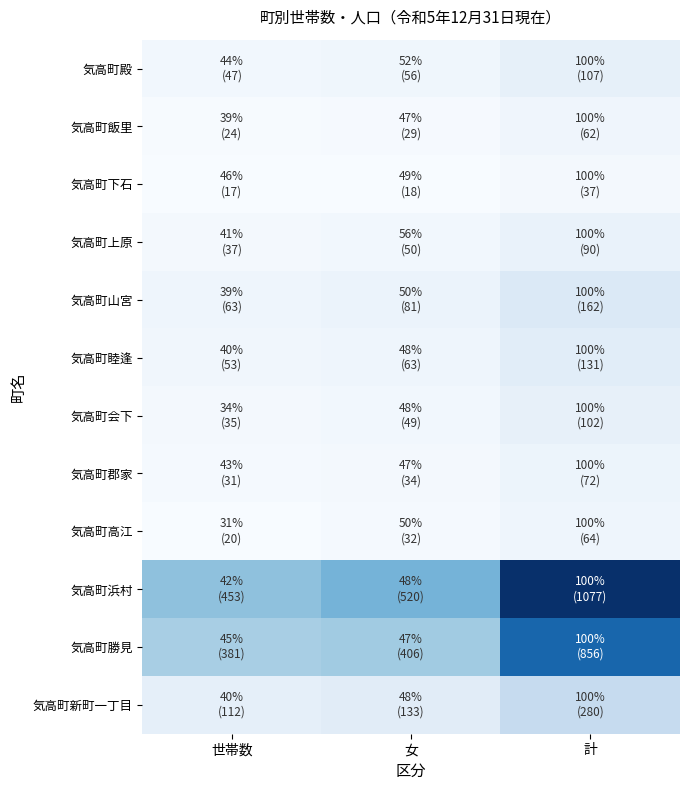

Reading left to right, transcribe all the data shown in this chart.

気高町殿: 世帯数=47	女=56	計=107
気高町飯里: 世帯数=24	女=29	計=62
気高町下石: 世帯数=17	女=18	計=37
気高町上原: 世帯数=37	女=50	計=90
気高町山宮: 世帯数=63	女=81	計=162
気高町睦逢: 世帯数=53	女=63	計=131
気高町会下: 世帯数=35	女=49	計=102
気高町郡家: 世帯数=31	女=34	計=72
気高町高江: 世帯数=20	女=32	計=64
気高町浜村: 世帯数=453	女=520	計=1077
気高町勝見: 世帯数=381	女=406	計=856
気高町新町一丁目: 世帯数=112	女=133	計=280